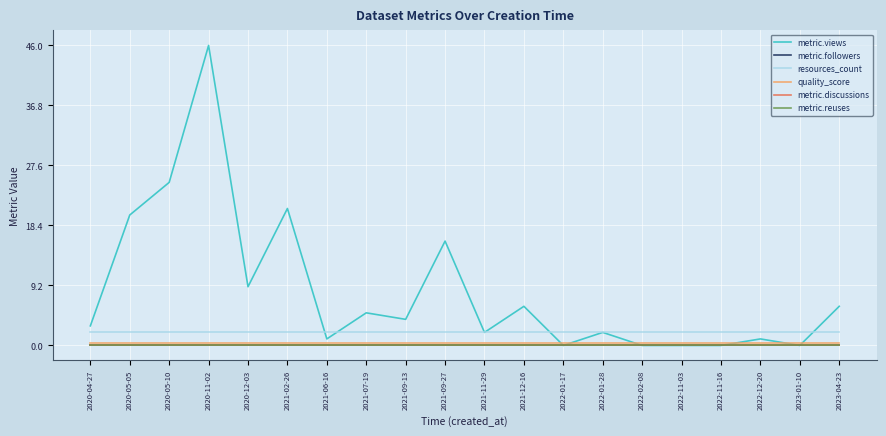

How many times do metric.views and quality_score cross each other?

6